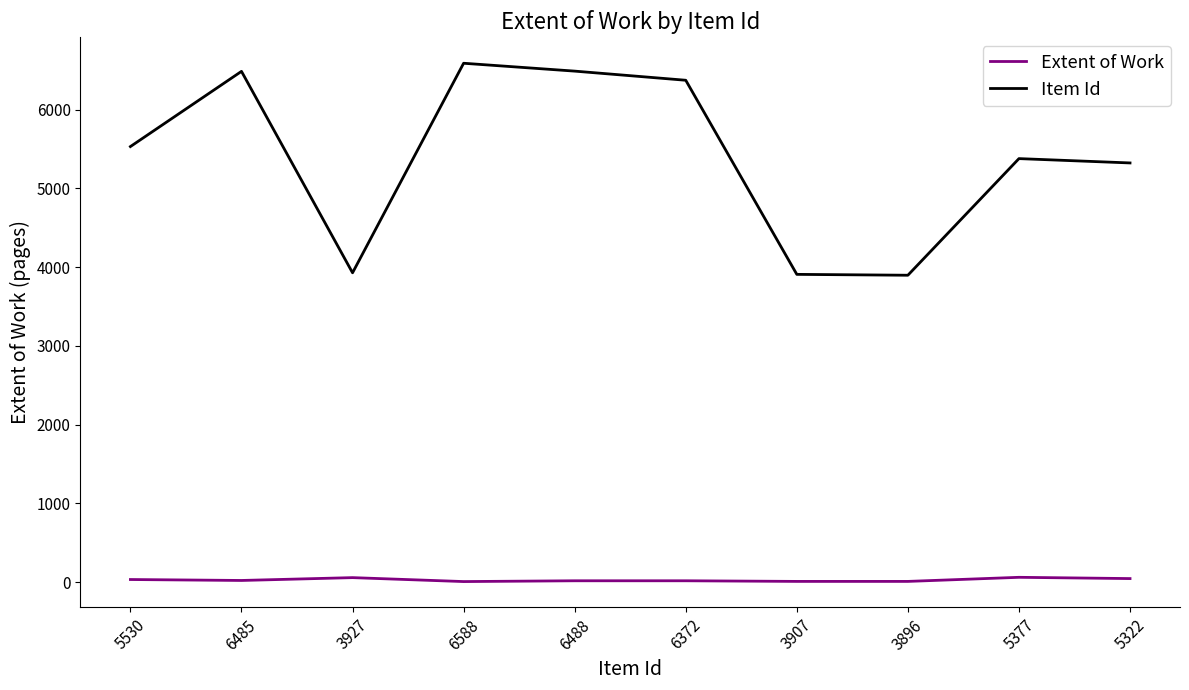

List the series in order of their overall mean, lowest first.

Extent of Work, Item Id